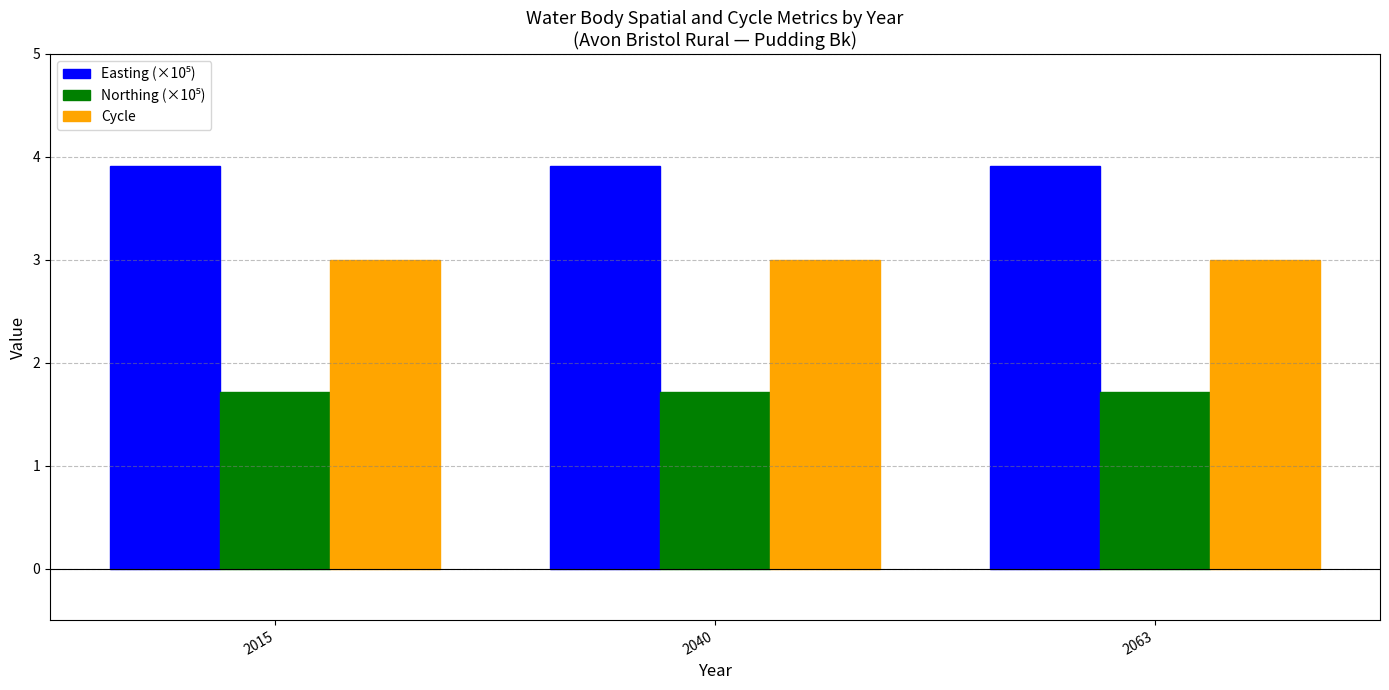

What is the smallest value displayed?

1.7